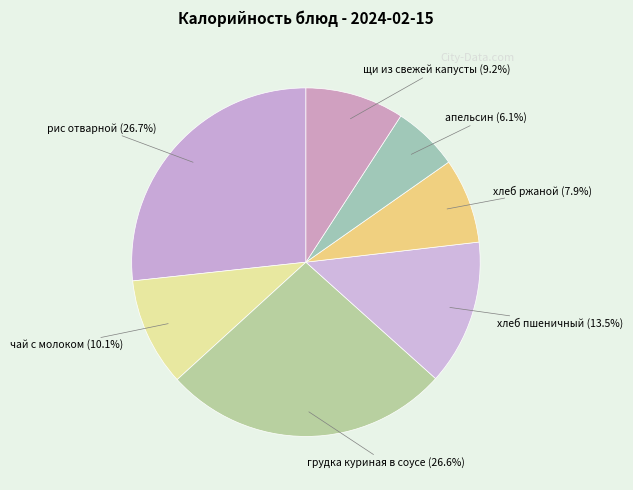

To the nearest percent, what portion does чай с молоком represent?

10%